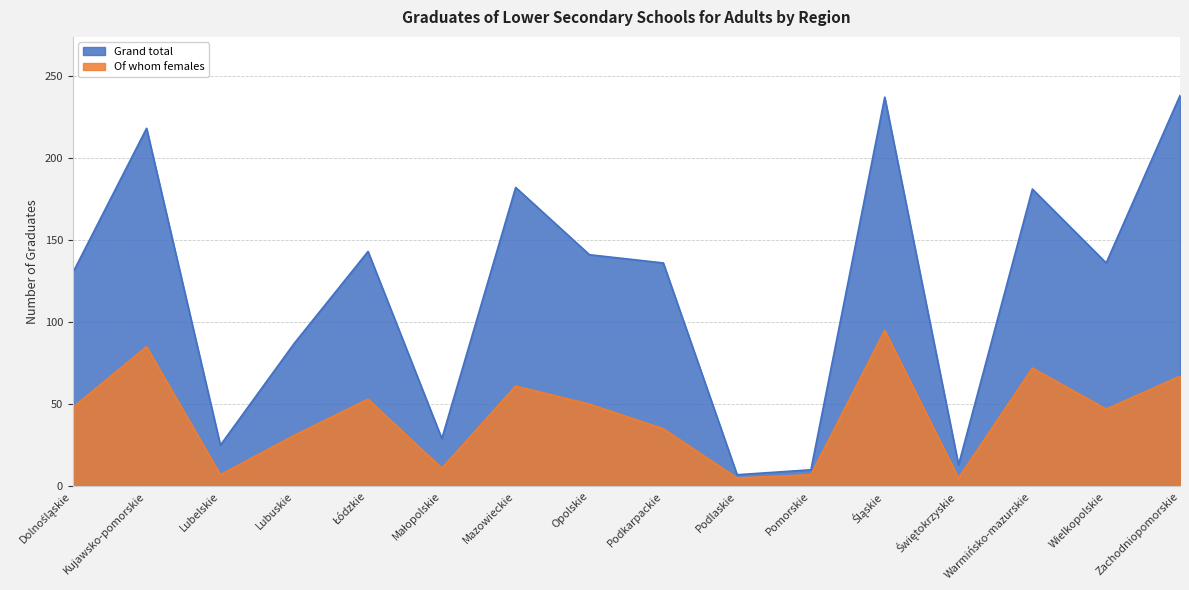

Reading left to right, extract all data points from this chart.

Grand total: 130	218	25	87	143	29	182	141	136	7	10	237	13	181	136	238
Of whom females: 48	85	7	31	53	11	61	50	35	5	7	95	5	72	47	67